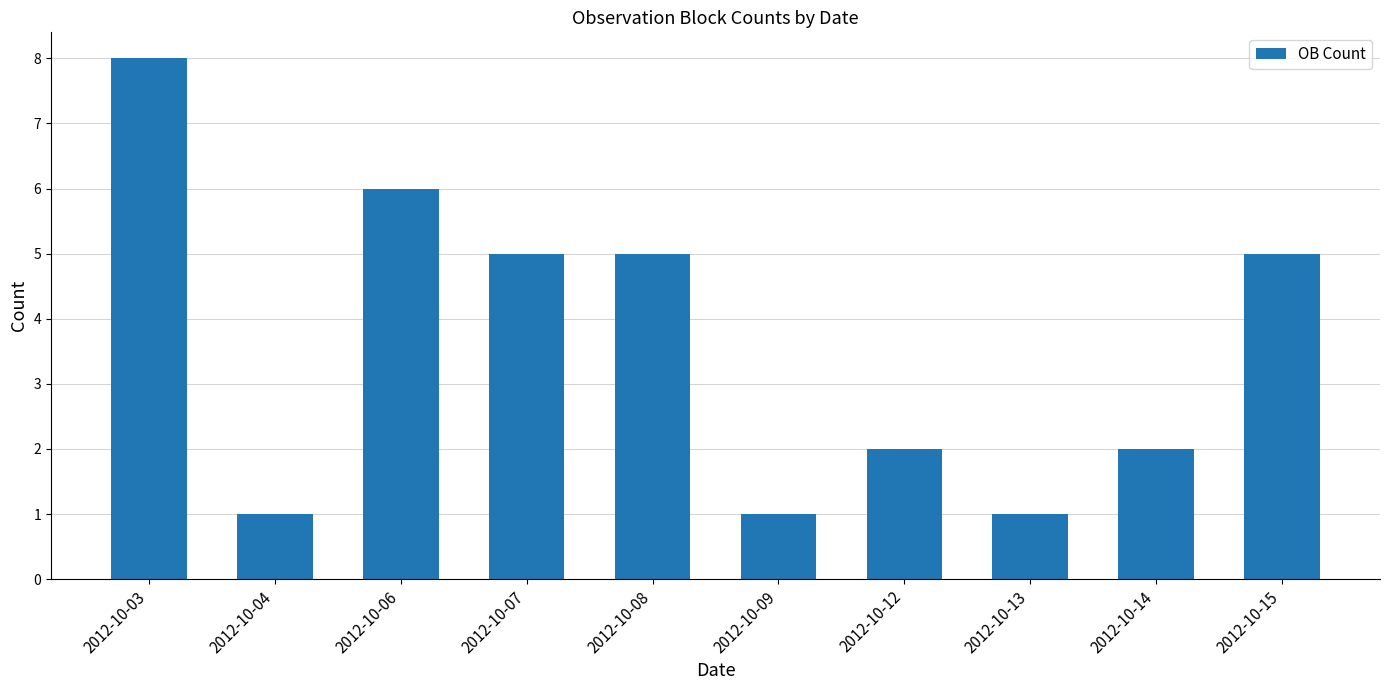

What is the difference between the values at 2012-10-13 and 2012-10-08?

4